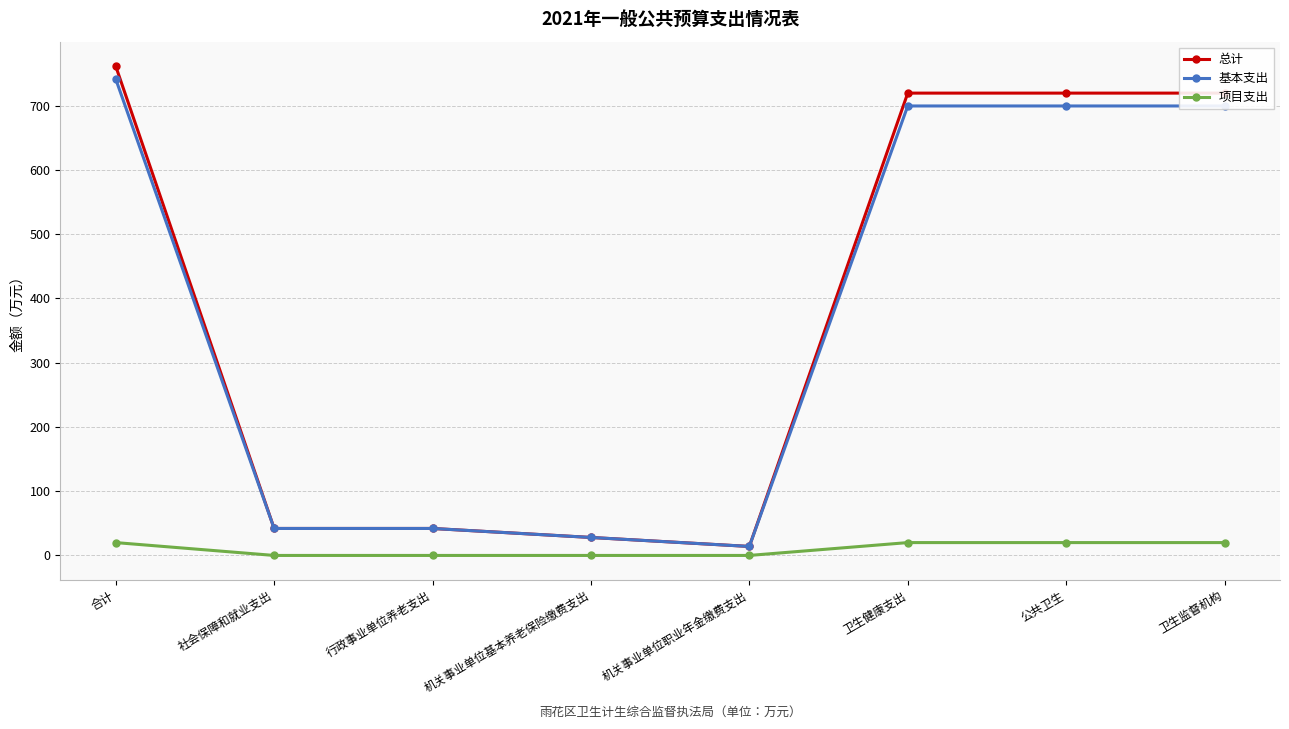

Reading right to left, what are all the values shown in this chart?

总计: 719.3	719.3	719.3	14.0	28.0	42.0	42.0	761.3
基本支出: 699.3	699.3	699.3	14.0	28.0	42.0	42.0	741.3
项目支出: 20.0	20.0	20.0	0.0	0.0	0.0	0.0	20.0